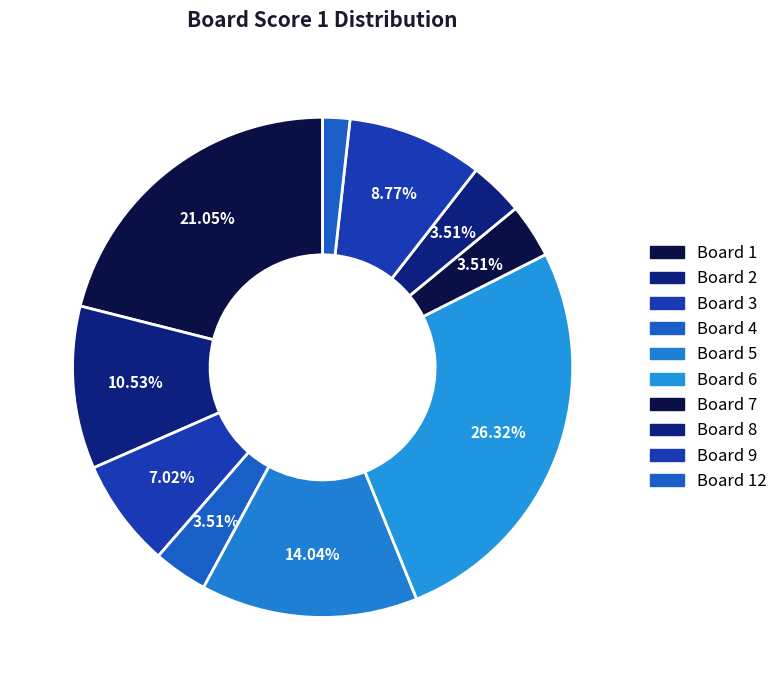

How many slices are in this pie chart?

10